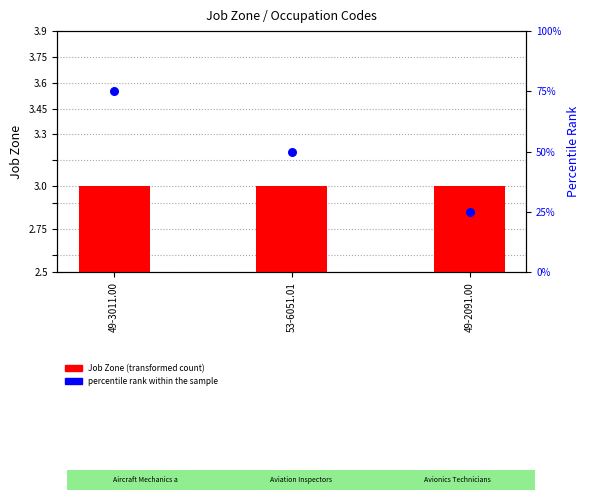

What are all the series names shown in the legend?

Job Zone (transformed count), percentile rank within the sample